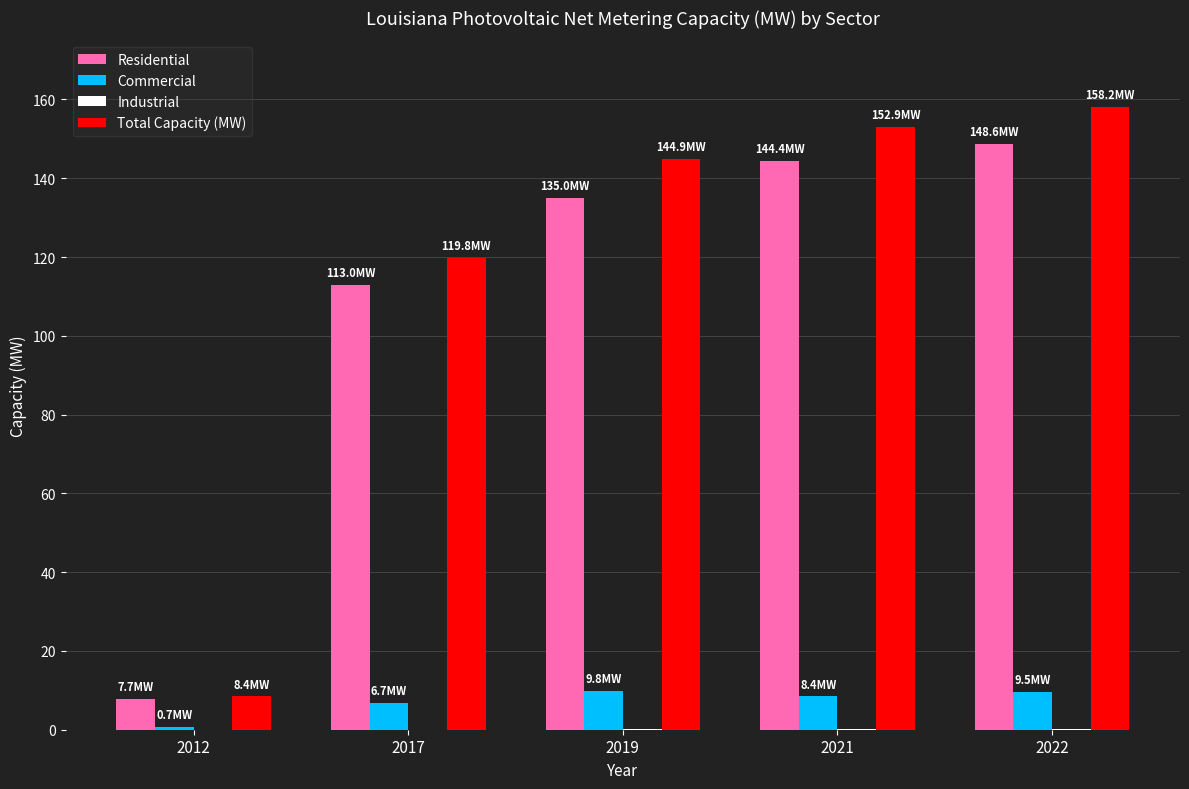

Which series changed the most between 2021 and 2022?

Total Capacity (MW)